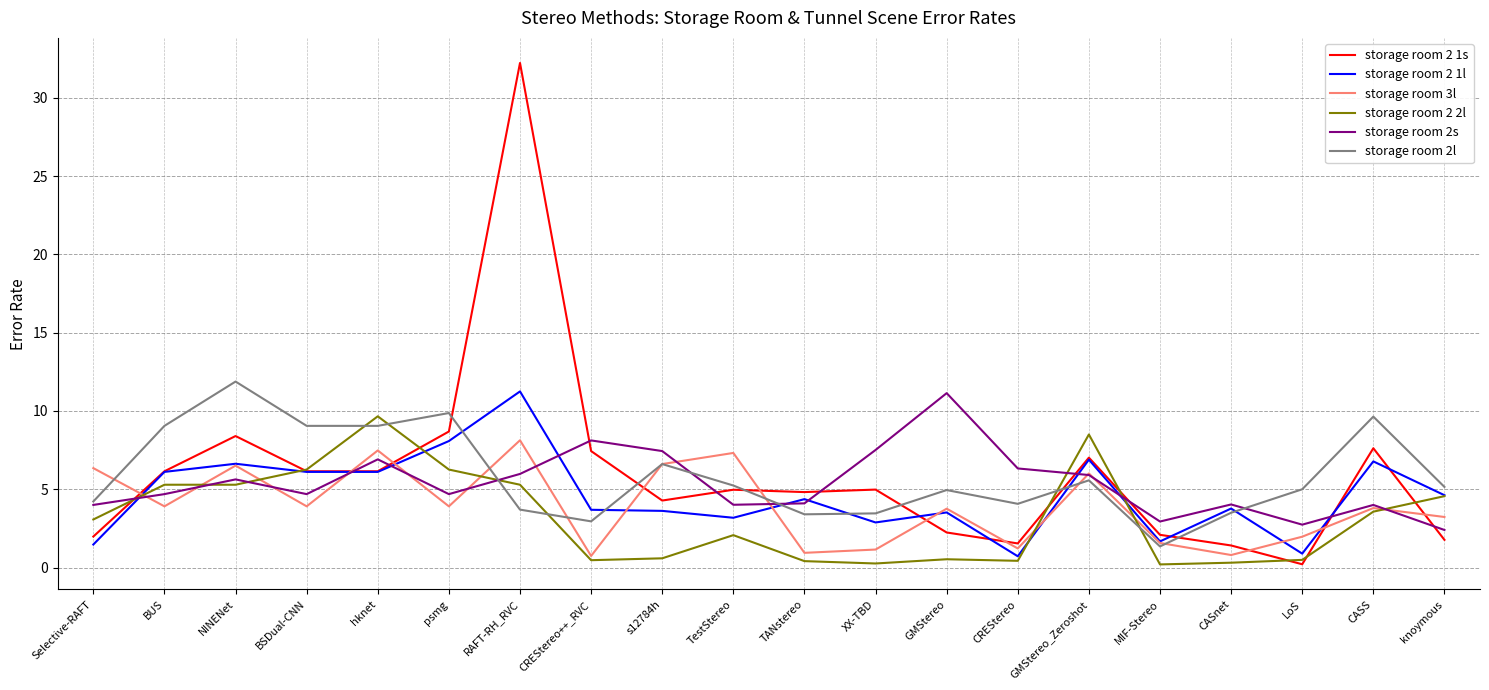

At which category does the chart reach its peak across all series?

RAFT-RH_RVC